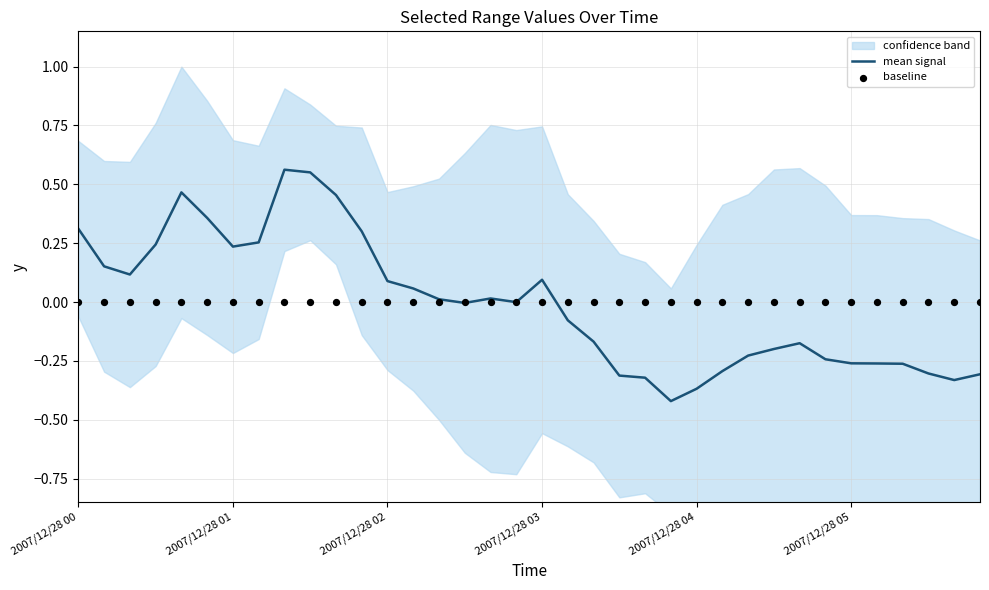

Which series has the largest total across all categories?

baseline